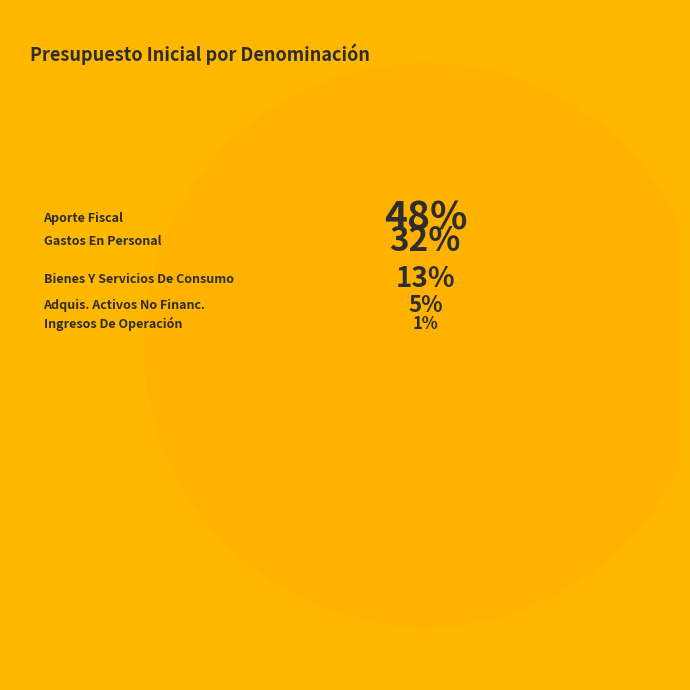

Which has a higher value, GASTOS EN PERSONAL or ADQUISICIÓN DE ACTIVOS NO FINANCIEROS?

GASTOS EN PERSONAL